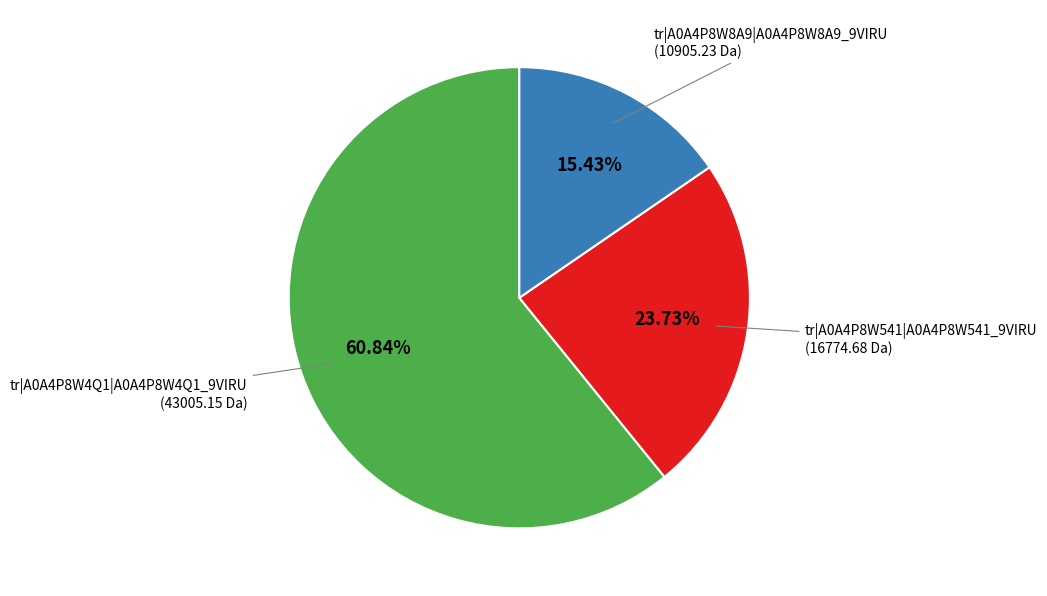

The tr|A0A4P8W541|A0A4P8W541_9VIRU slice represents 16% of the pie. True or false?

False